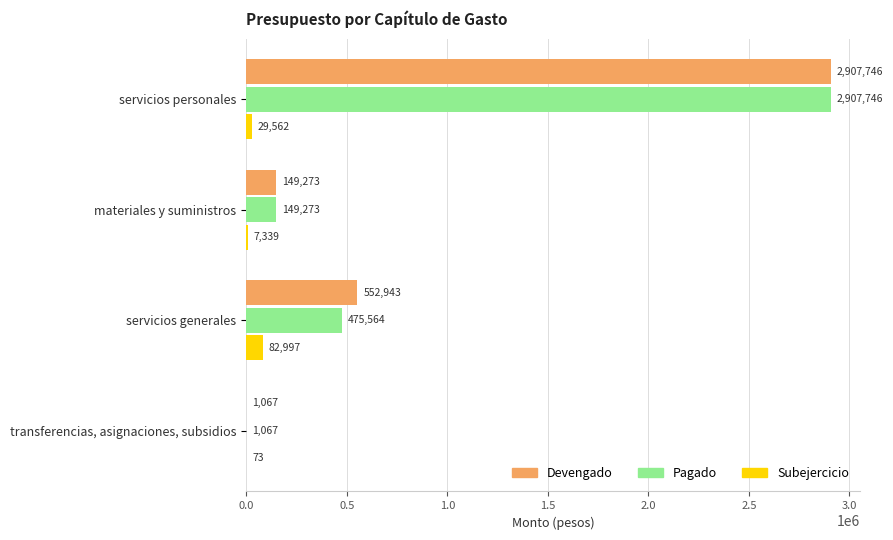

The Pagado series shows 475564.2 at servicios generales. True or false?

True